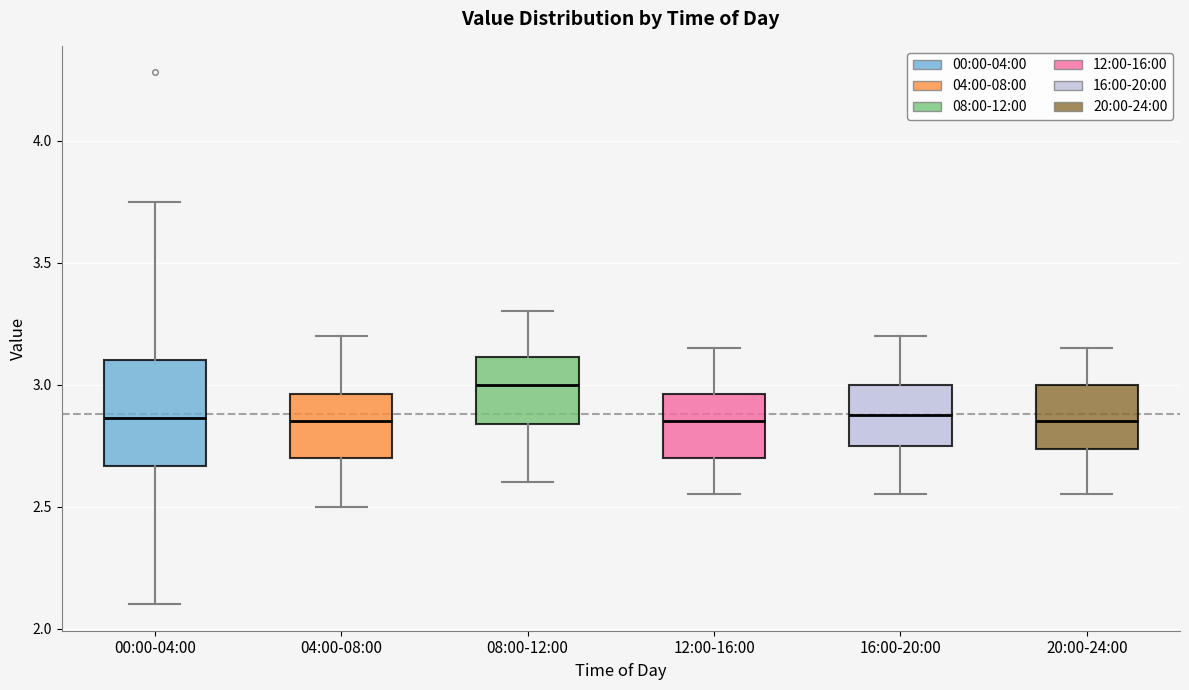

Which box has the highest median line?

08:00-12:00